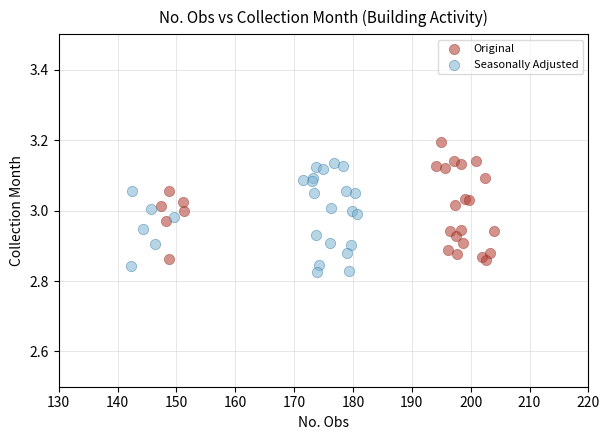

Which series contains the highest Y value?

Original